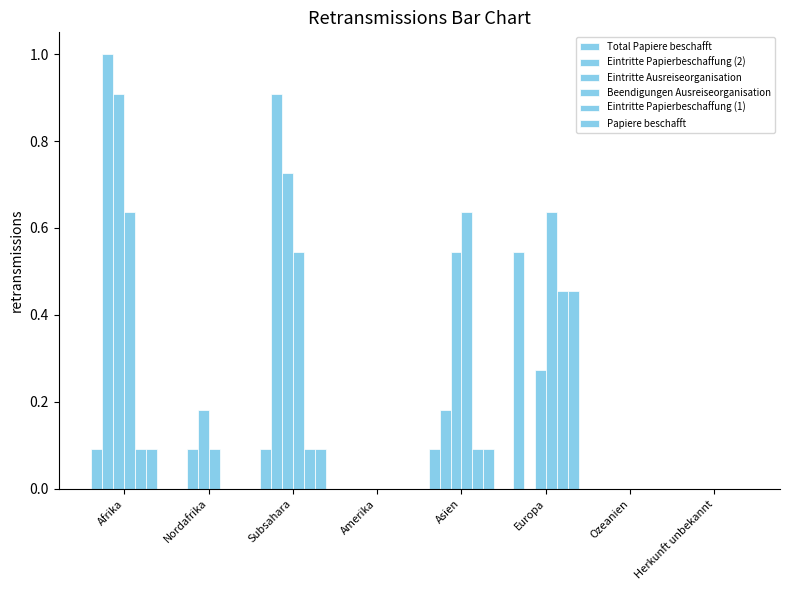

How many groups of bars are there?

8